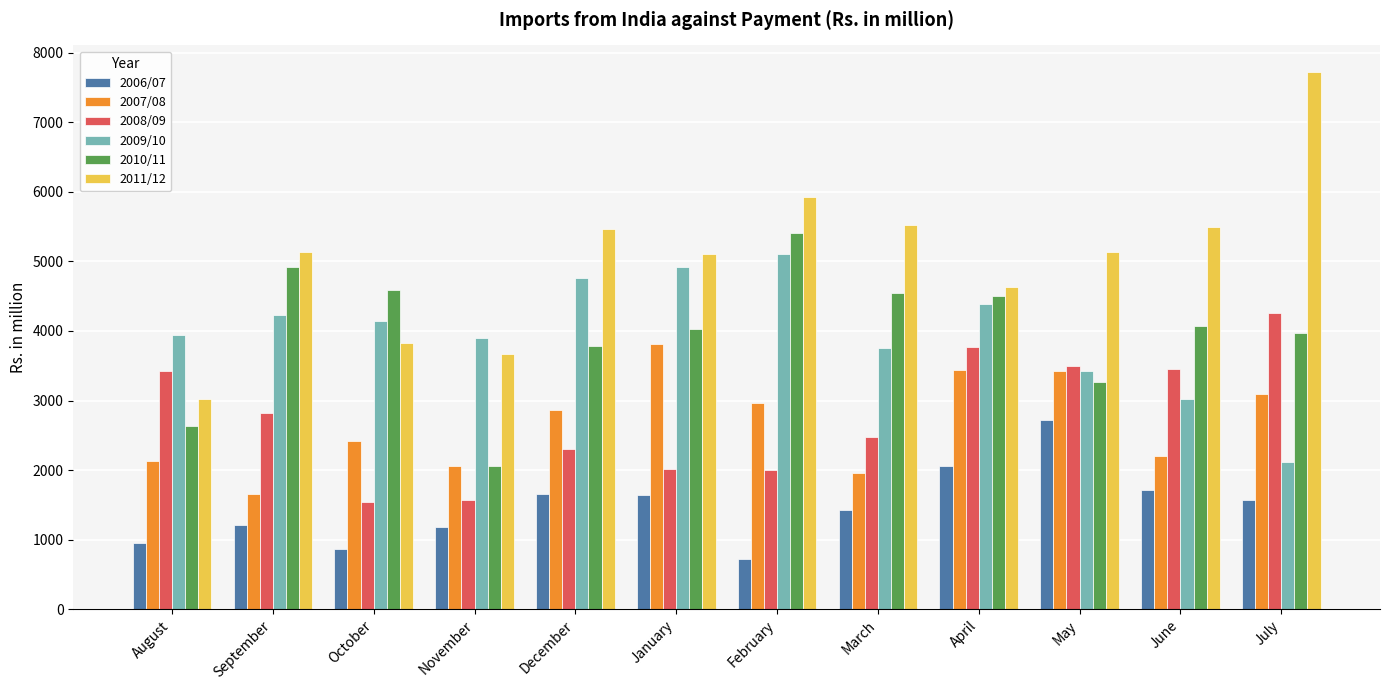

What is the spread (max minus min) of values at October?

3723.6